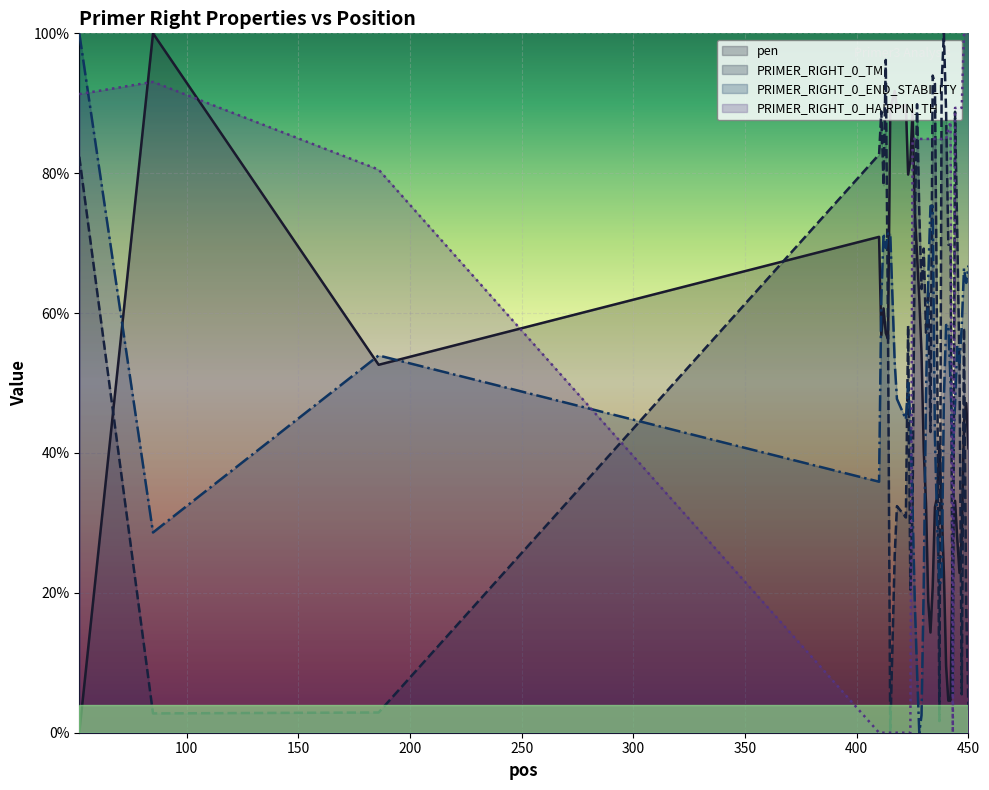

How many lines are shown in the chart?

4